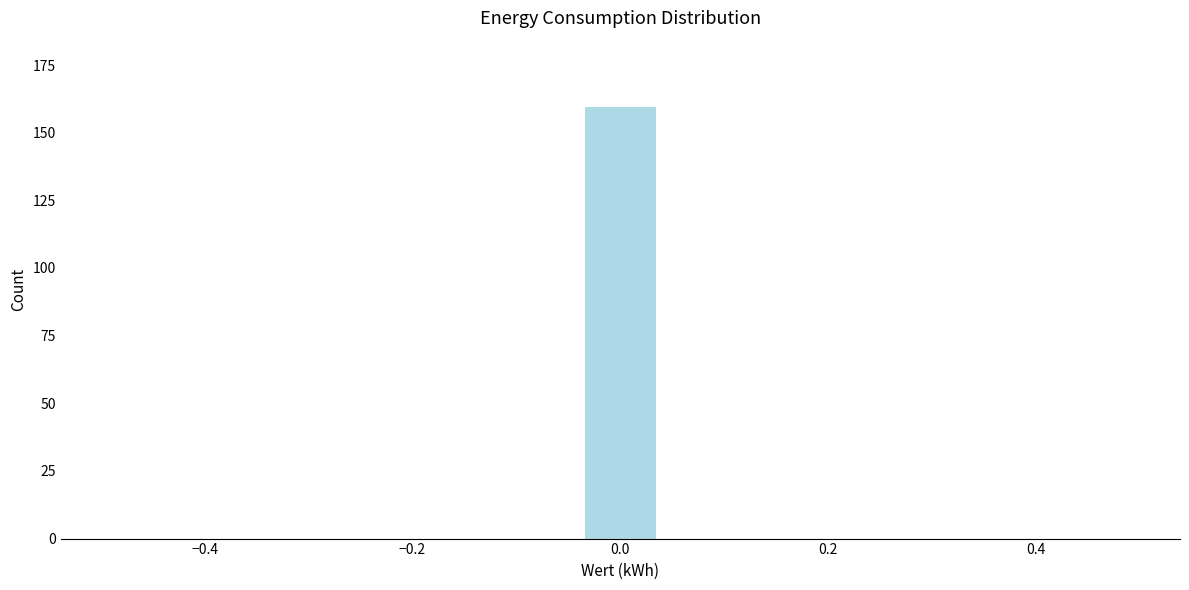

Read against the x-axis, roughly where is the centre of the tallest bar?

0.00